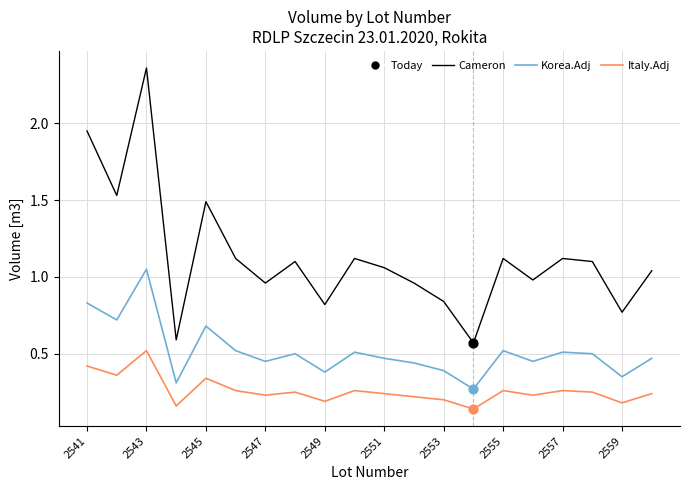

Which series has the largest total across all categories?

Cameron